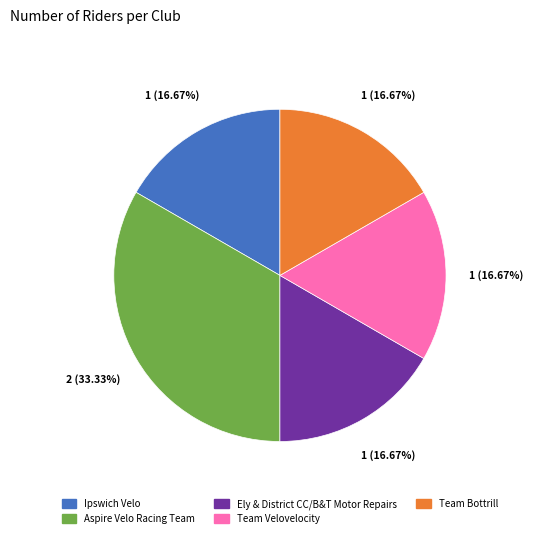

Combined, do Ely & District CC/B&T Motor Repairs and Team Velovelocity account for over 50%?

No